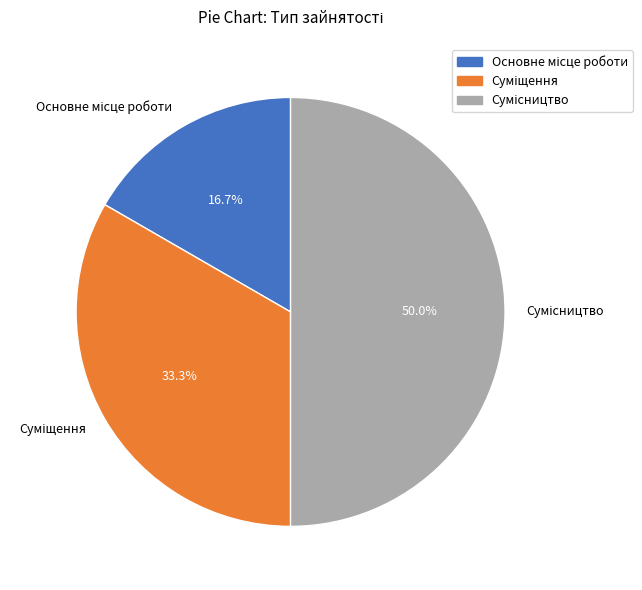

To the nearest percent, what percentage of the pie is Основне місце роботи?

17%